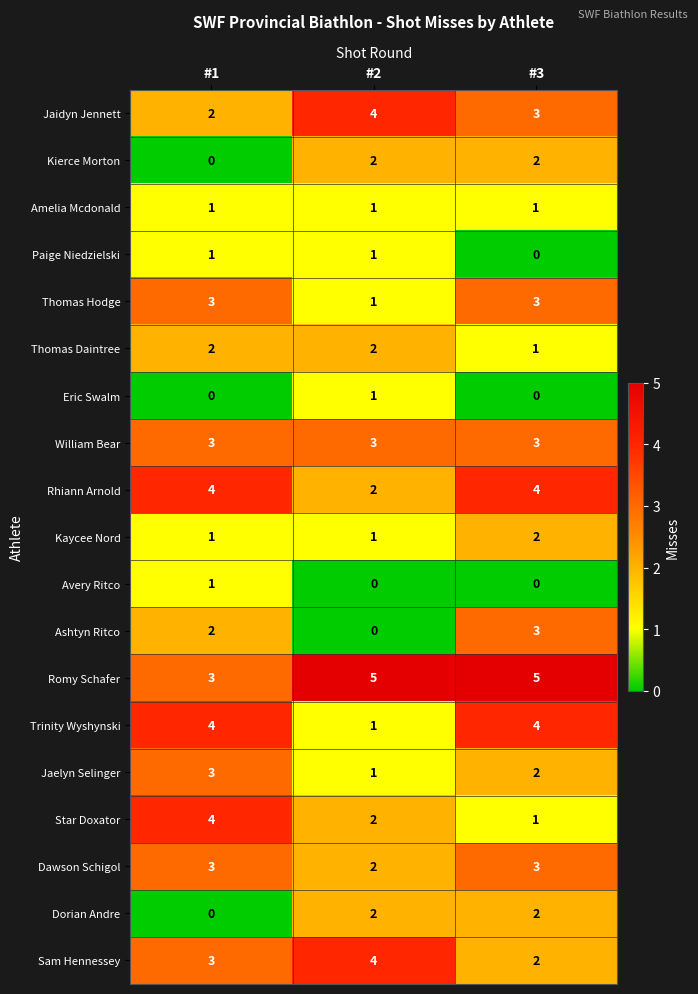

Which series has the largest total across all categories?

Romy Schafer